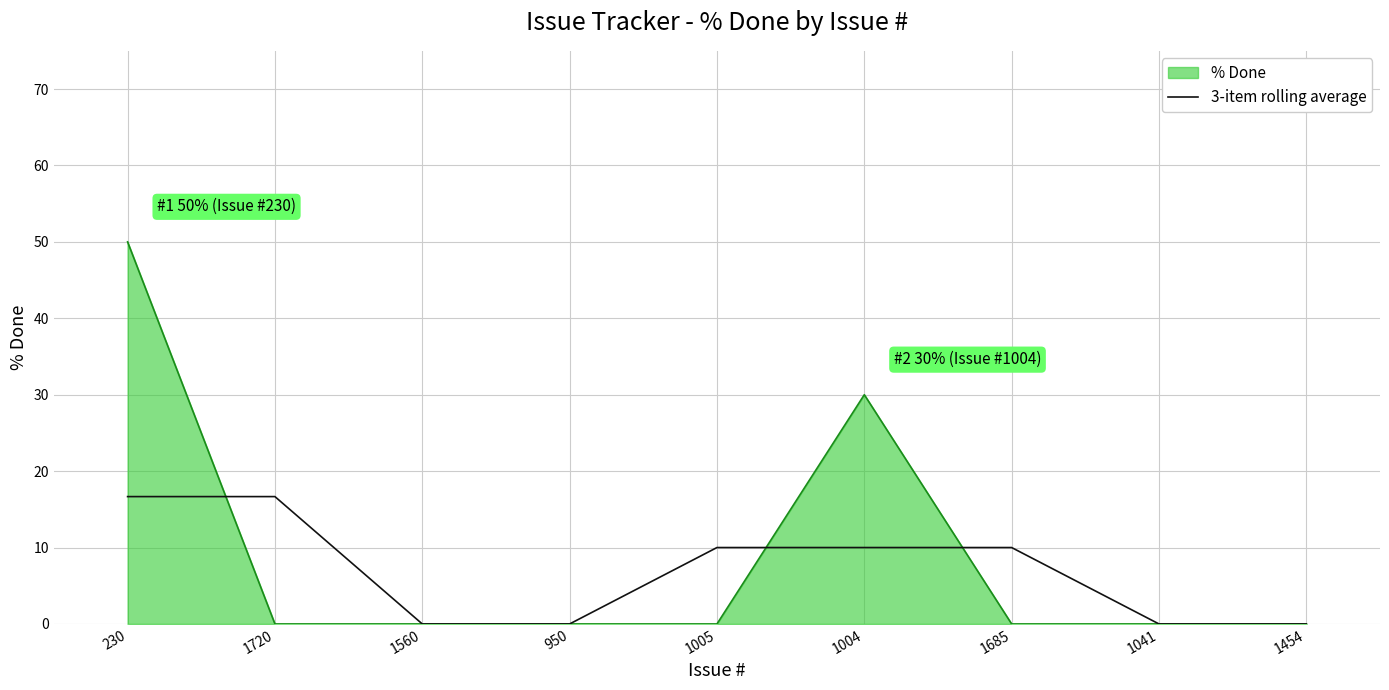

Rank the series by their maximum value, from highest to lowest.

% Done, 3-item rolling average